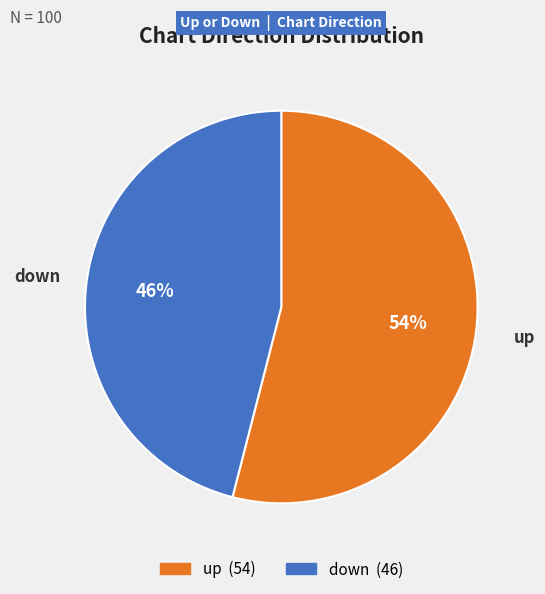

Combined, do up and down account for over 50%?

Yes